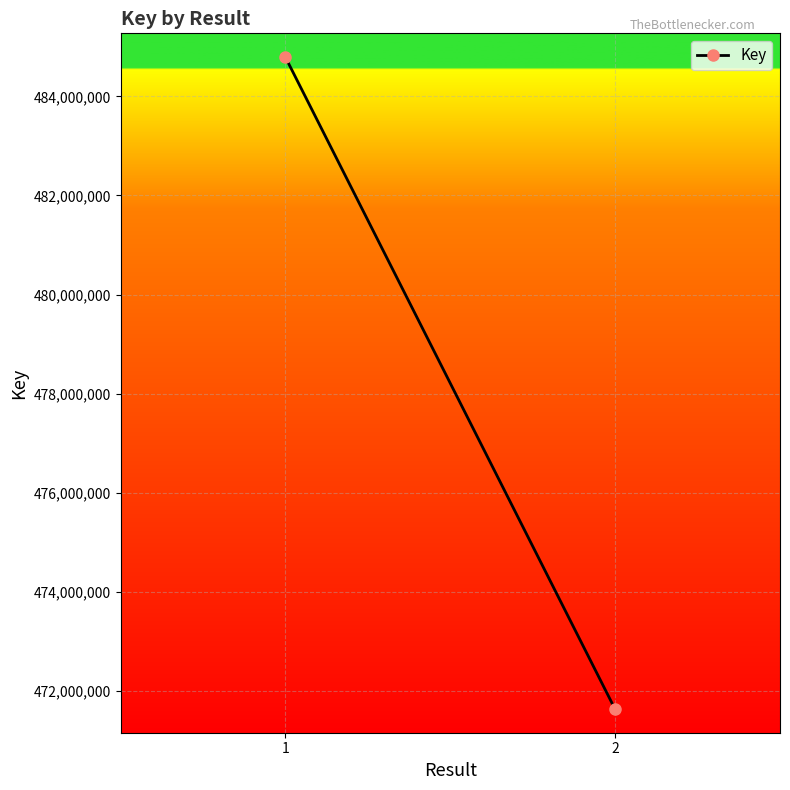

What is the change in value from 1 to 2?

-13152407